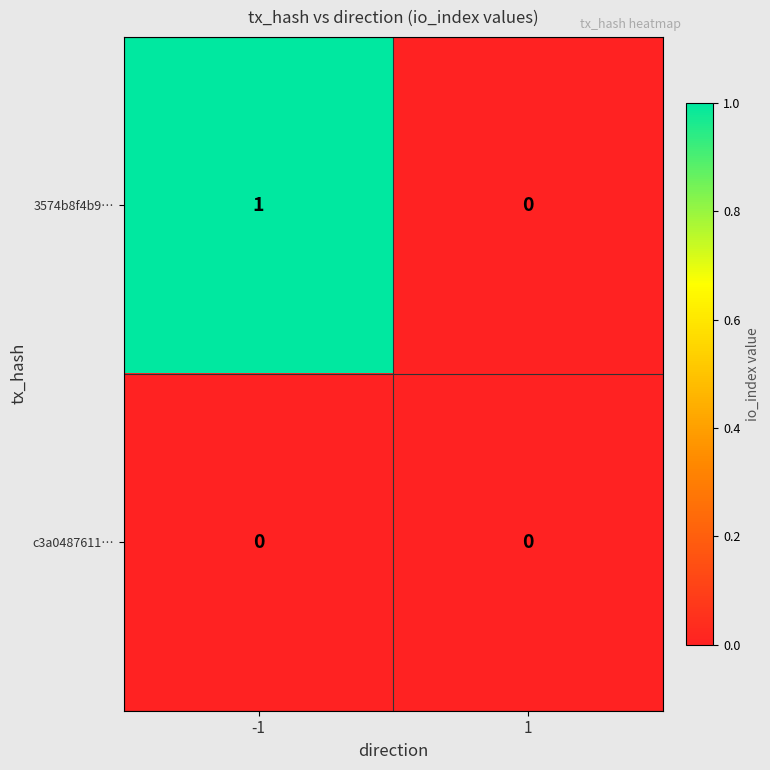

Reading right to left, list all the values displayed in this chart.

3574b8f4b9…: 0	1
c3a0487611…: 0	0